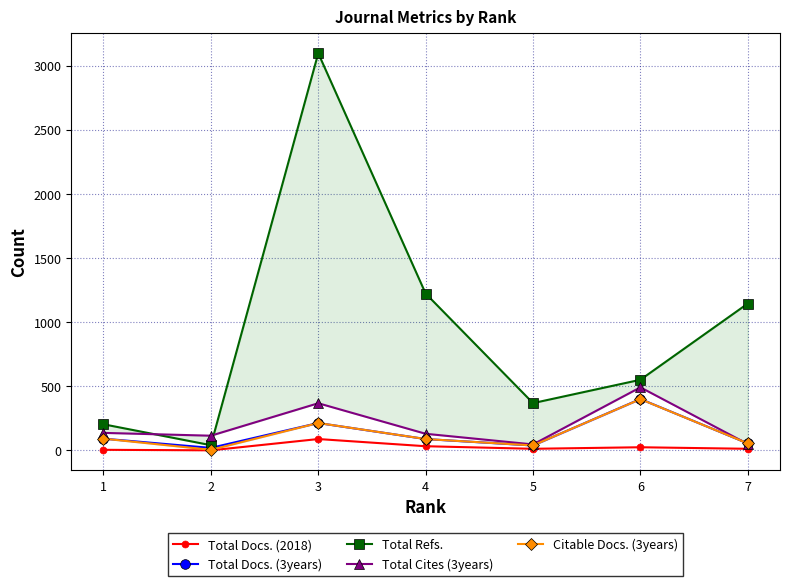

Which series ends up on top after the final intersection of Total Cites (3years) and Total Docs. (3years)?

Total Docs. (3years)